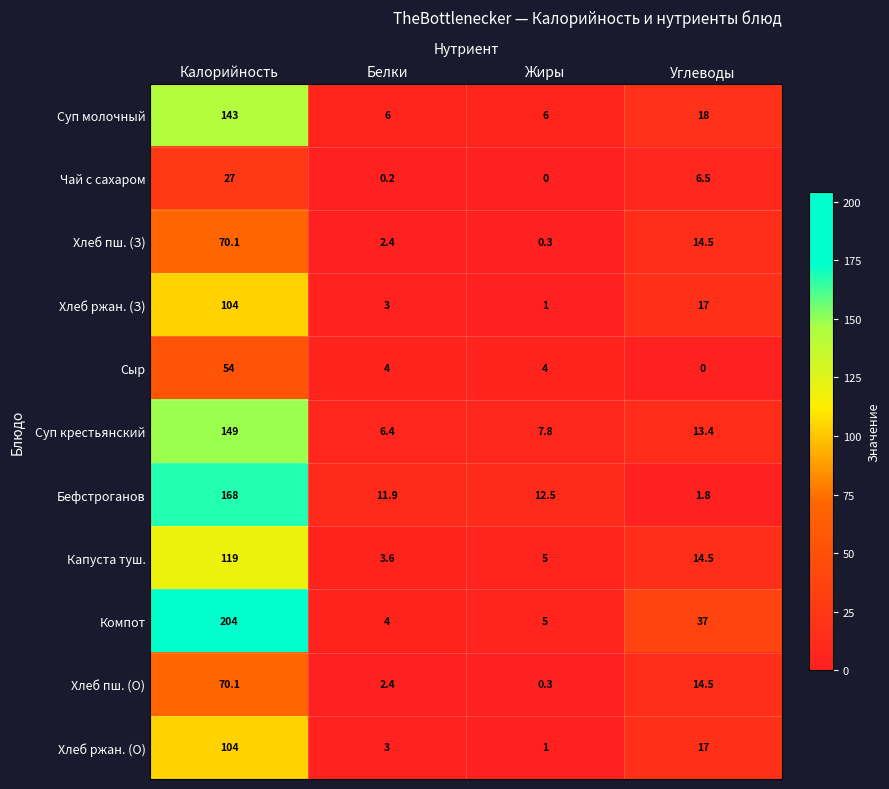

What is the sum of the Сыр values at Белки and Калорийность?

58.0